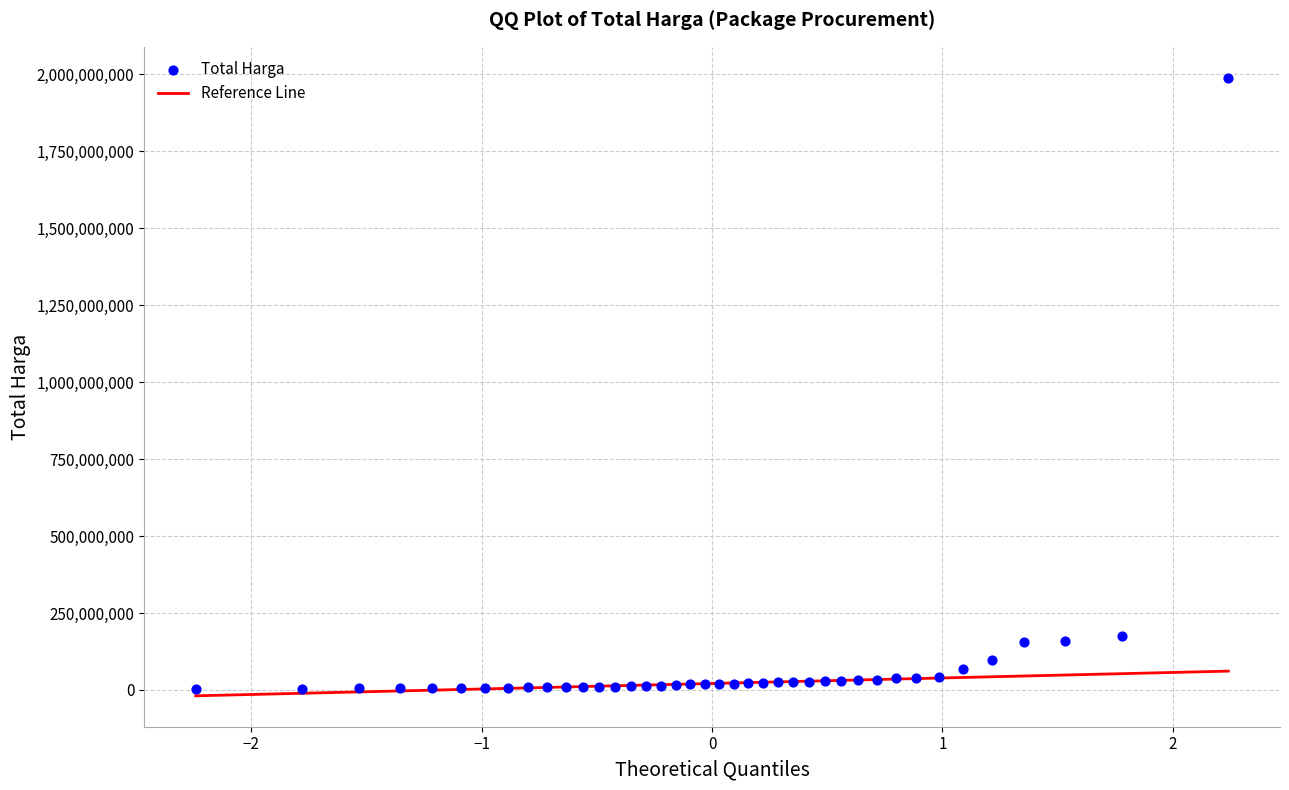

How many points are shown in the scatter plot?

40